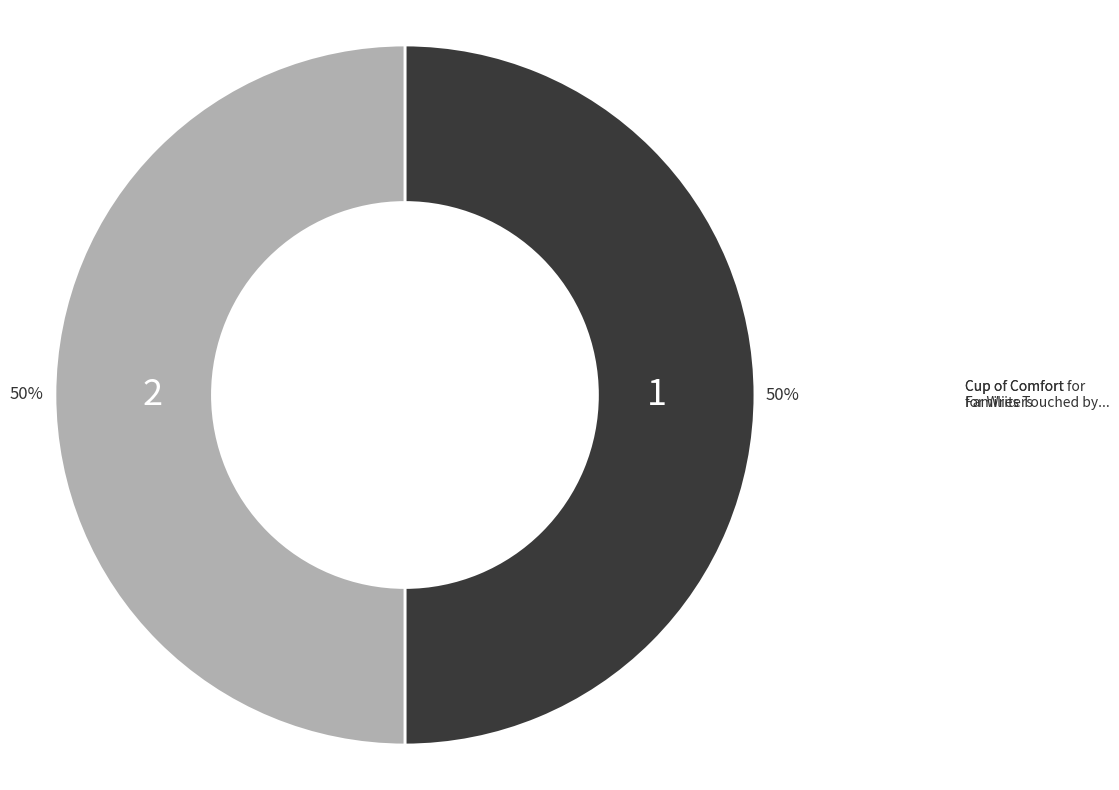

To the nearest percent, what is the average slice percentage?

50%